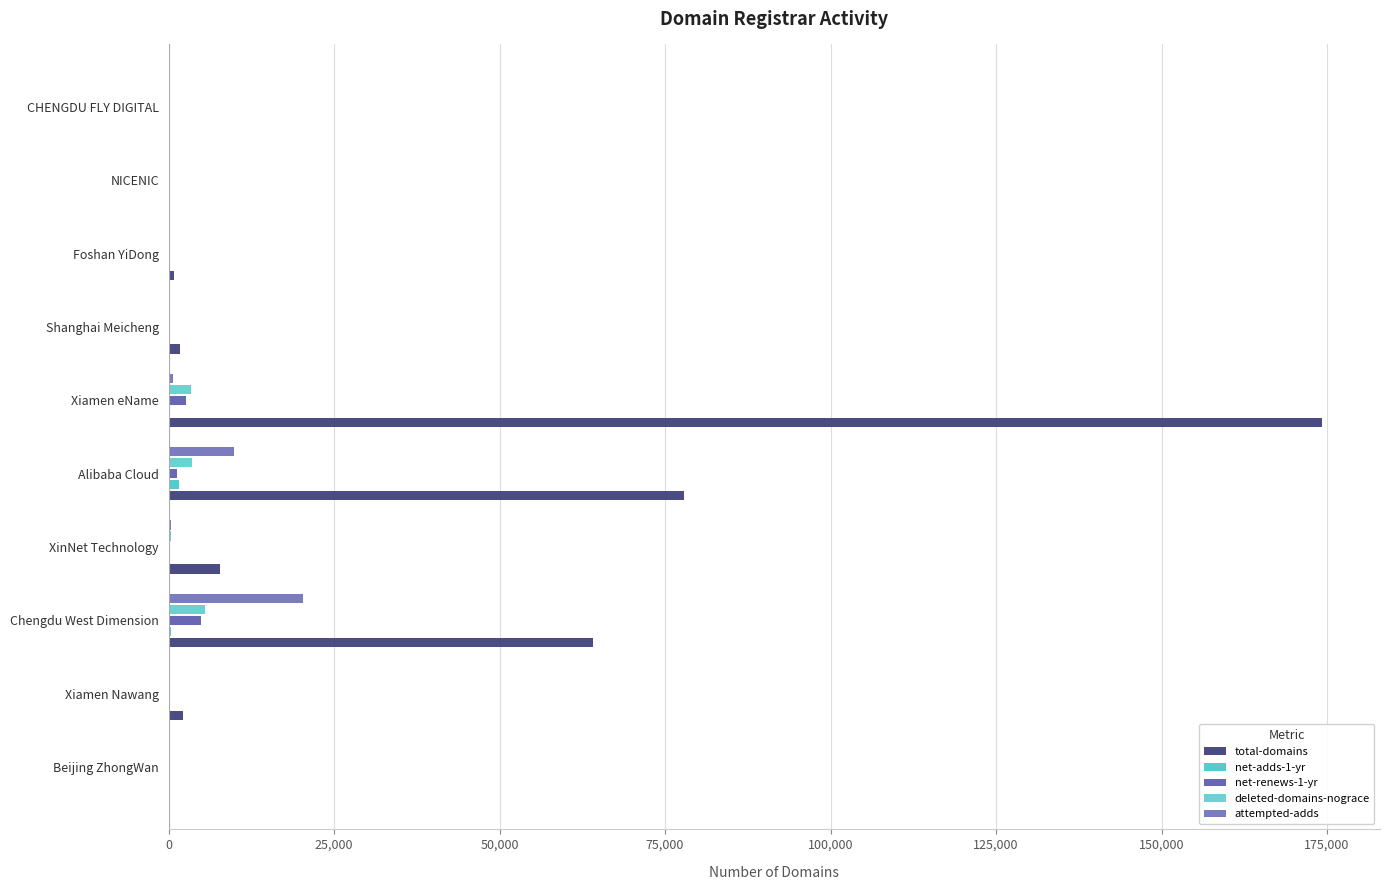

How many distinct data groups are displayed?

5